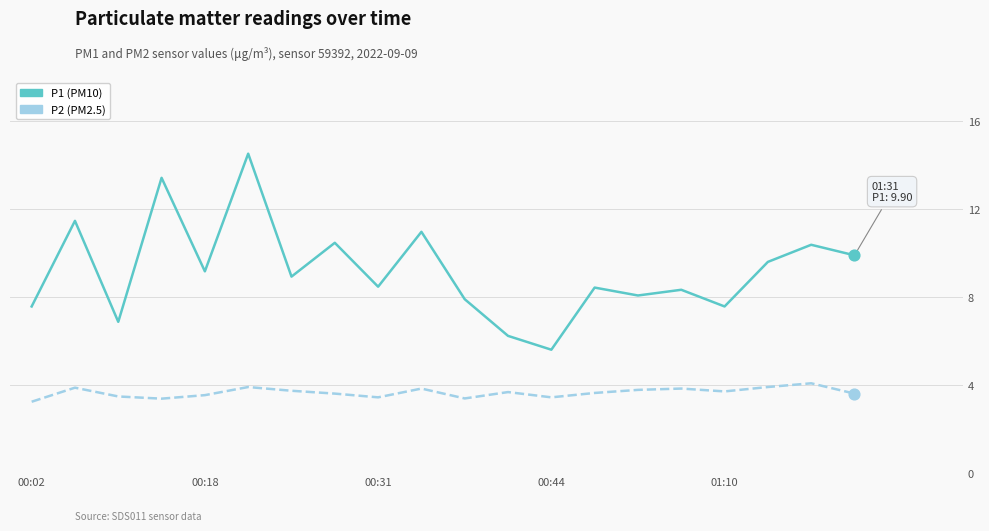

What is the maximum value shown in the chart?

14.5